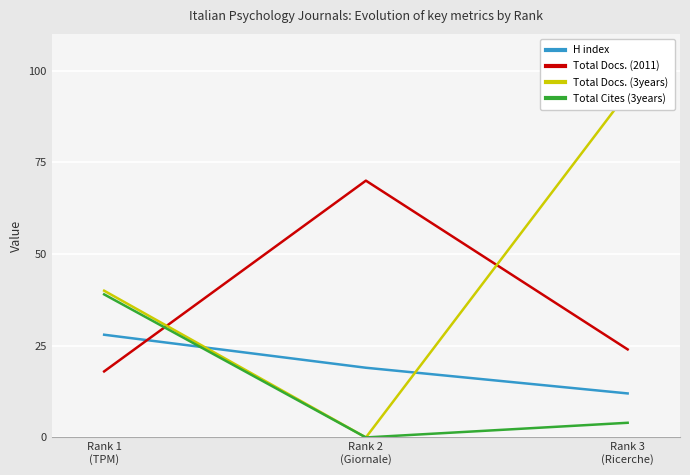

What is the total value across all series at Rank 3
(Ricerche)?

134